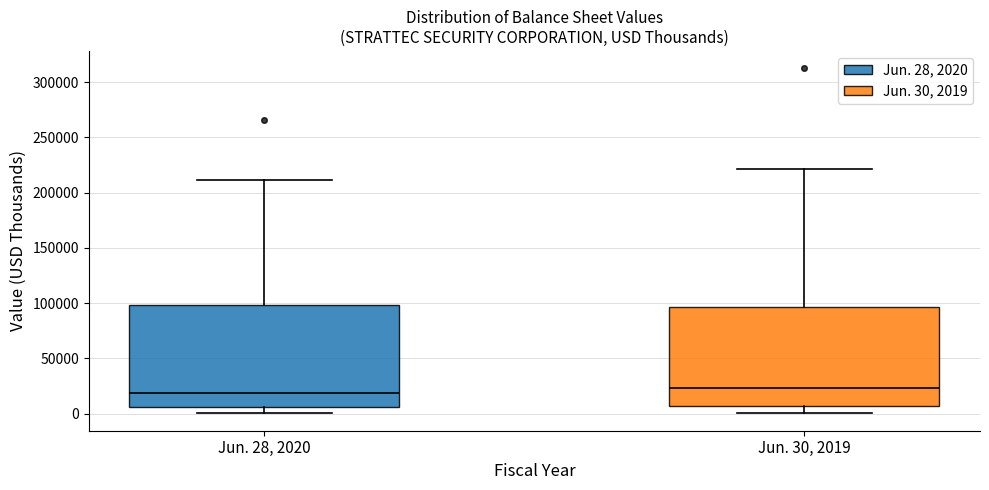

Reading left to right, read every box against the y-axis: the position of its median line, the range the box covers, and the ends of its whiskers. The values are not printed on the chart, so give them approximately, as read against the axis.

Jun. 28, 2020: median 20000, box 5000 to 100000, whiskers 0 to 210000
Jun. 30, 2019: median 25000, box 5000 to 95000, whiskers 0 to 220000